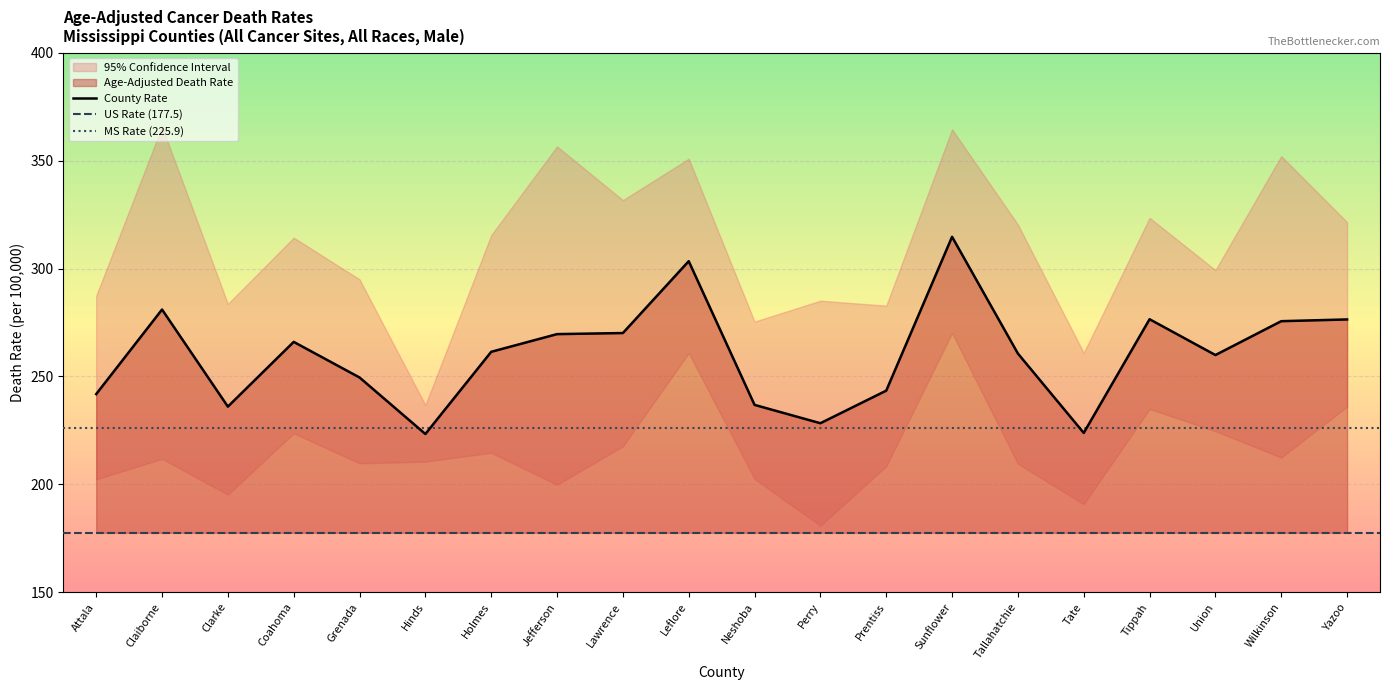

Rank the series by their maximum value, from lowest to highest.

Lower 95% CI, Age-Adjusted Death Rate, Upper 95% CI